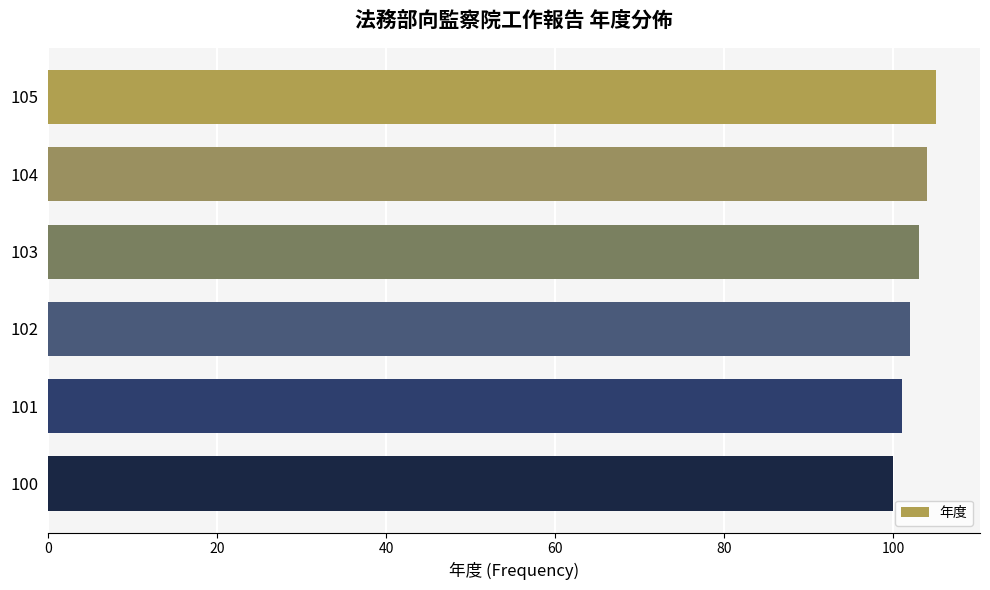

The value at 104 is 63. True or false?

False